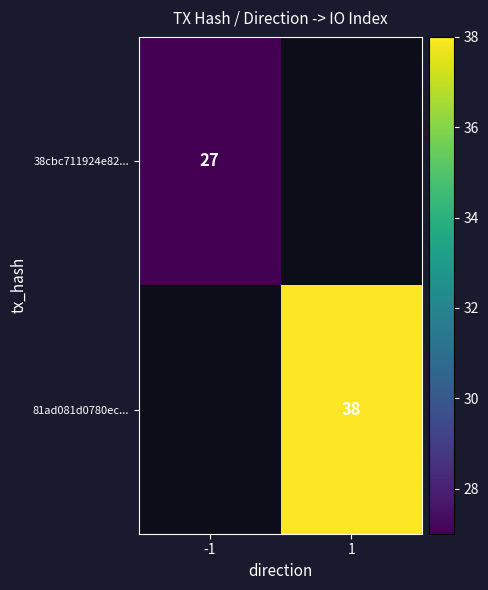

How many categories are shown in the chart?

2